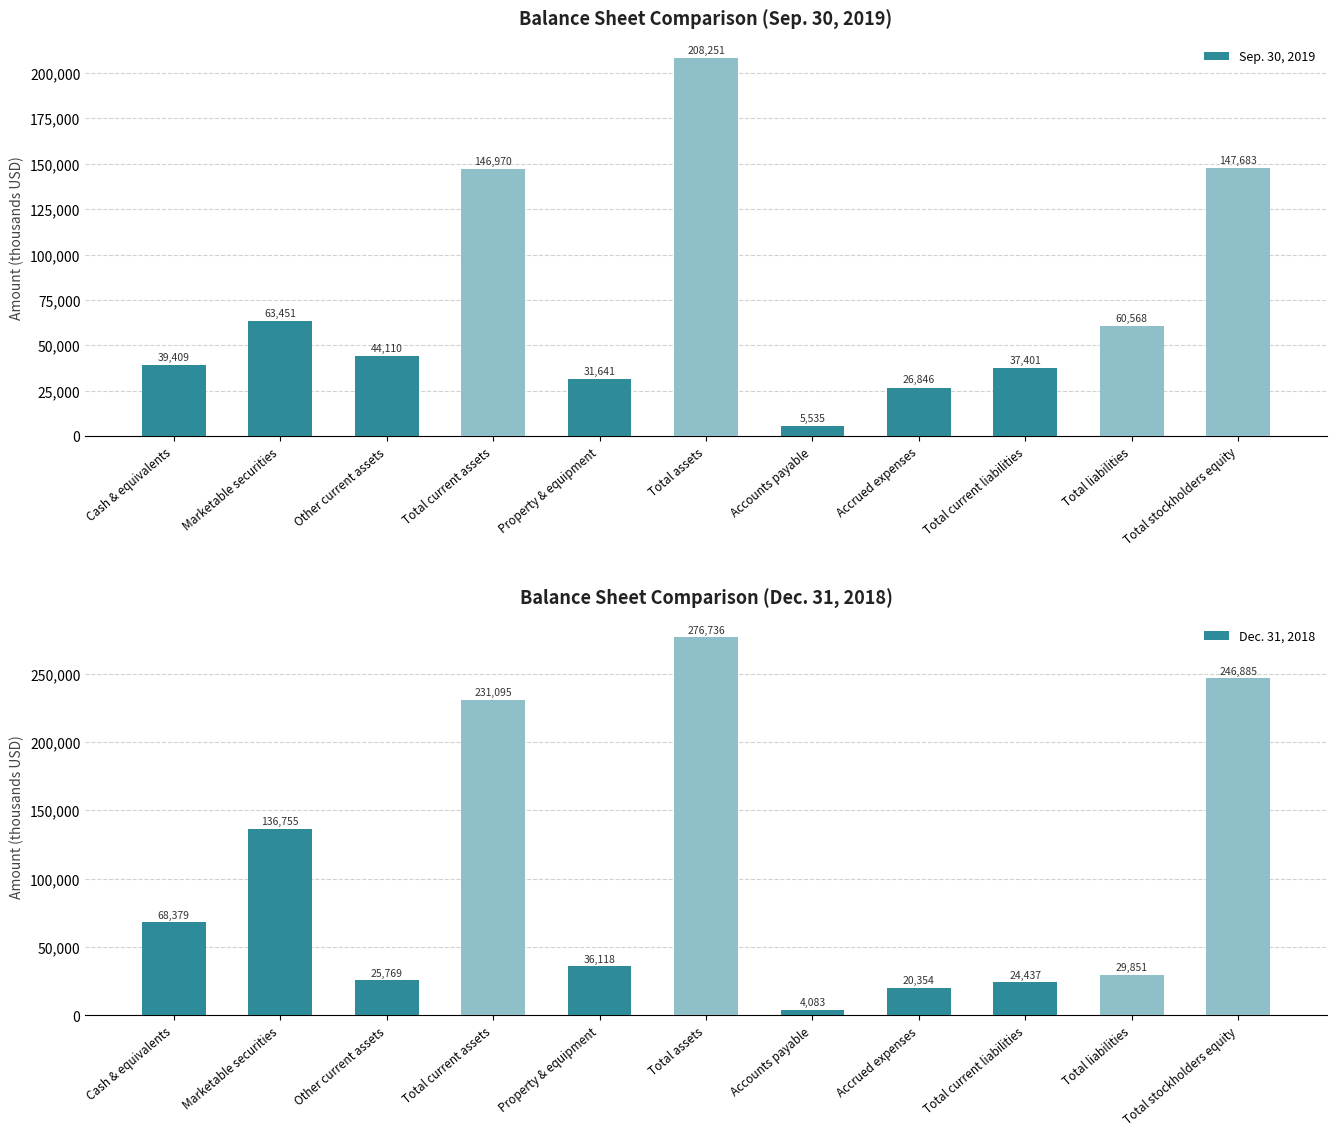

How many values in the Dec. 31, 2018 series are below 36118?

5